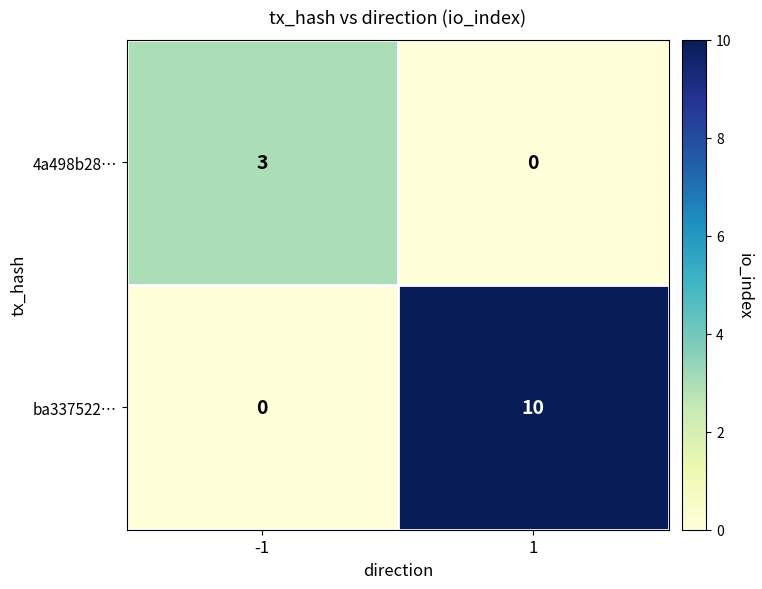

Which series has the largest total across all categories?

ba337522…